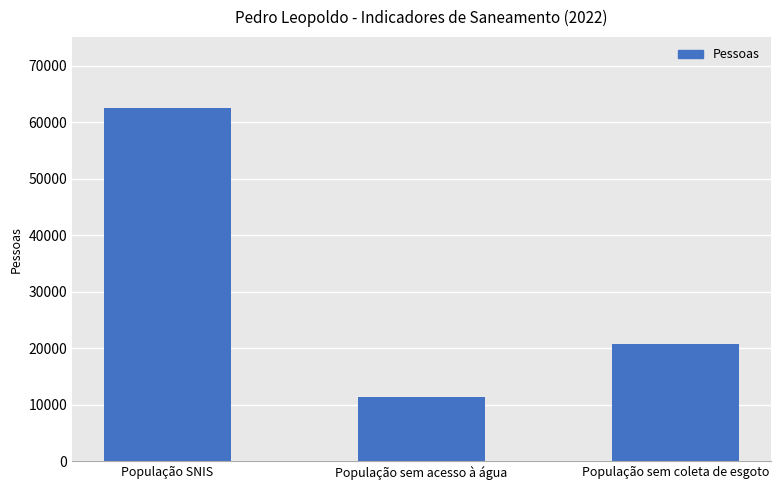

What is the average value?

31577